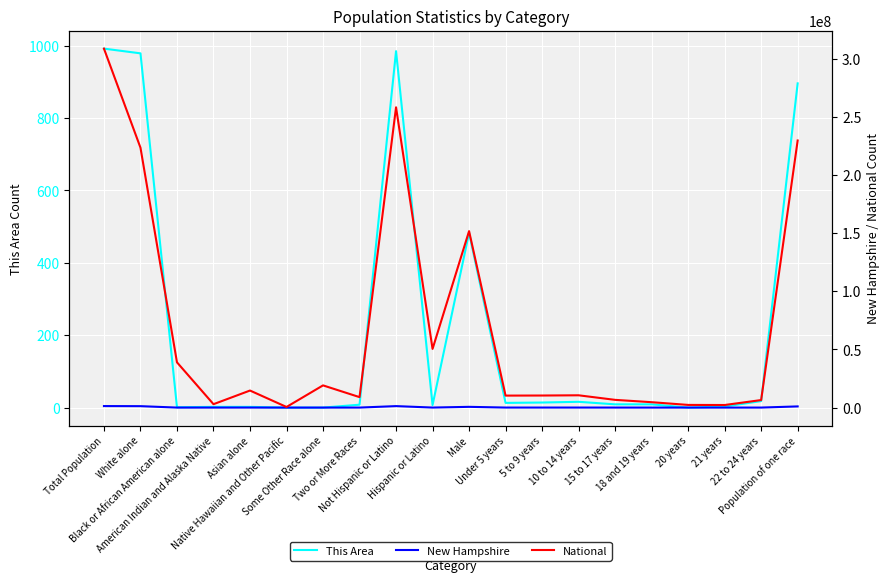

How many data points in National are above 10579862?

9